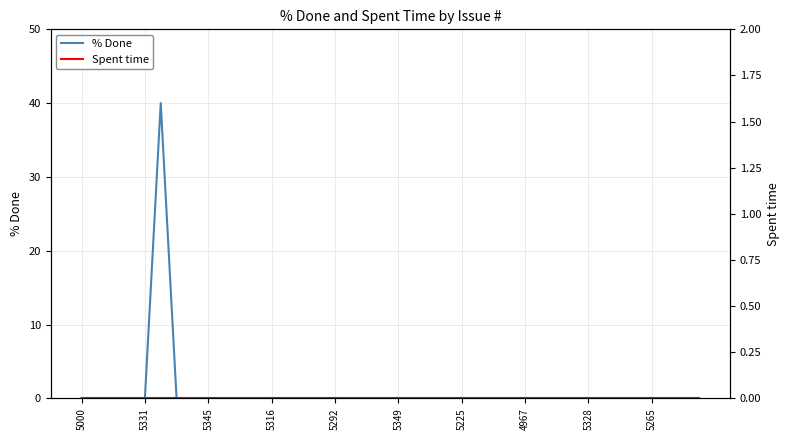

What is the difference between the maximum and minimum values in the % Done series?

40